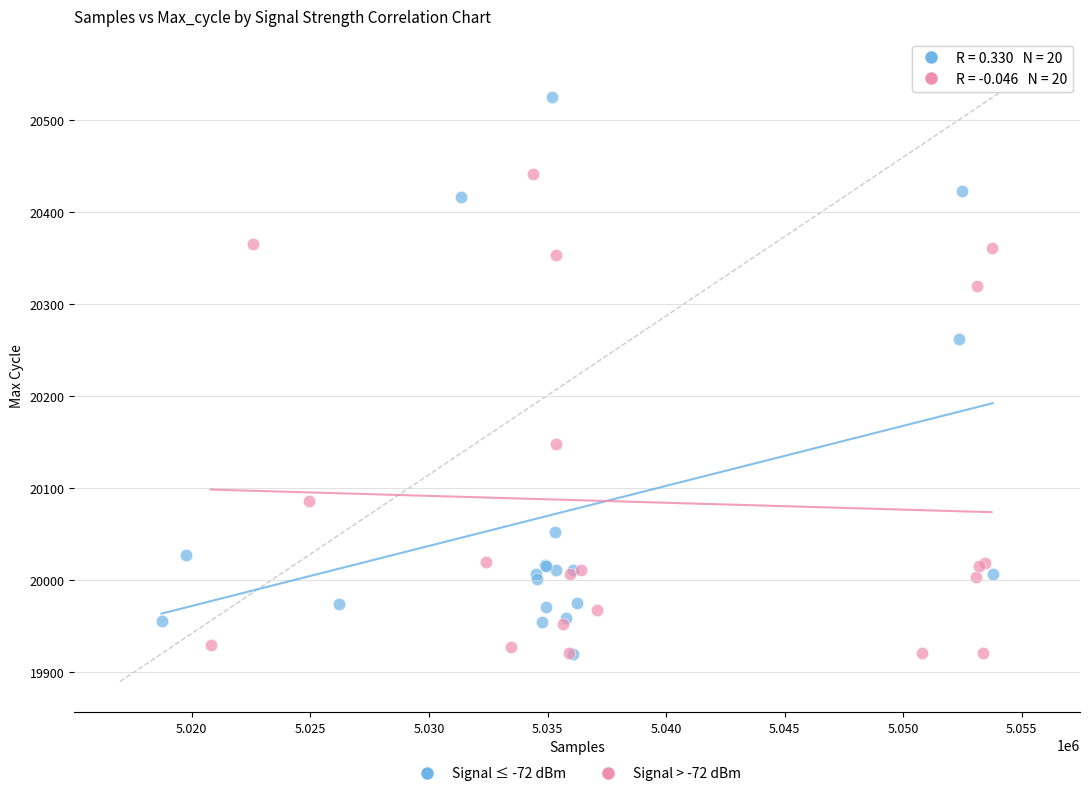

Which series has the largest Y range (max minus min)?

Signal ≤ -72 dBm